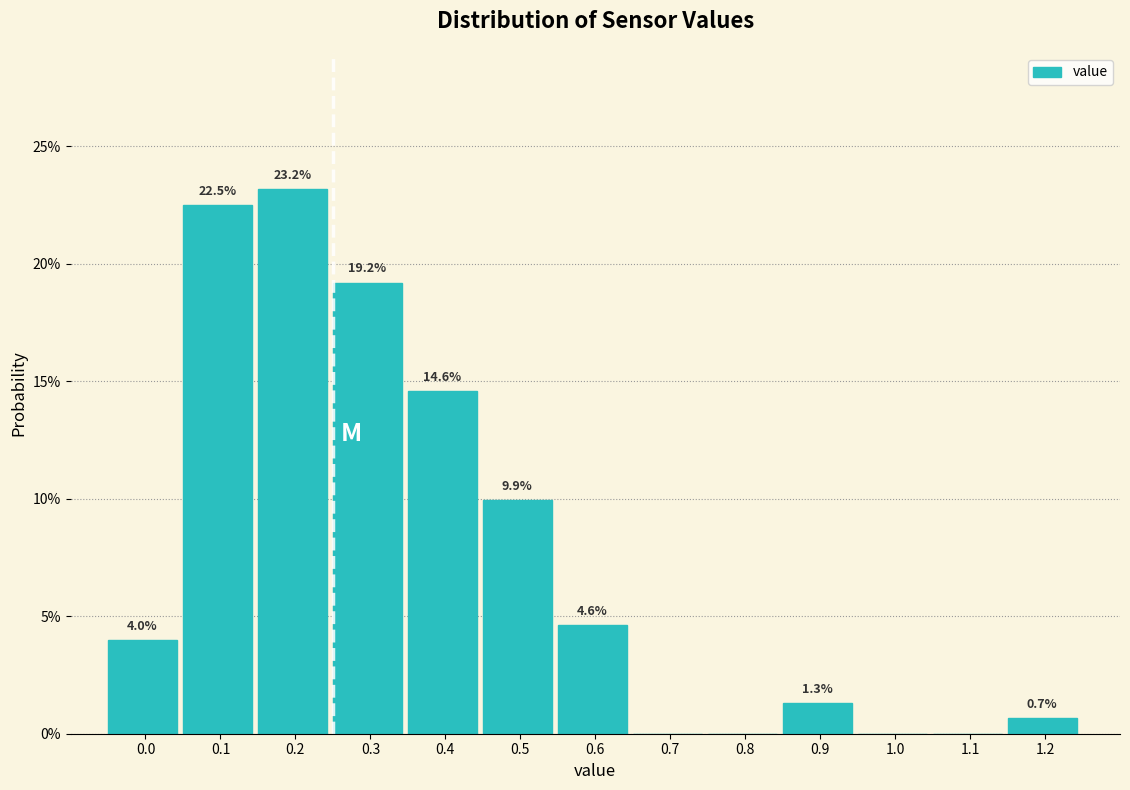

Are the bars horizontal?

No